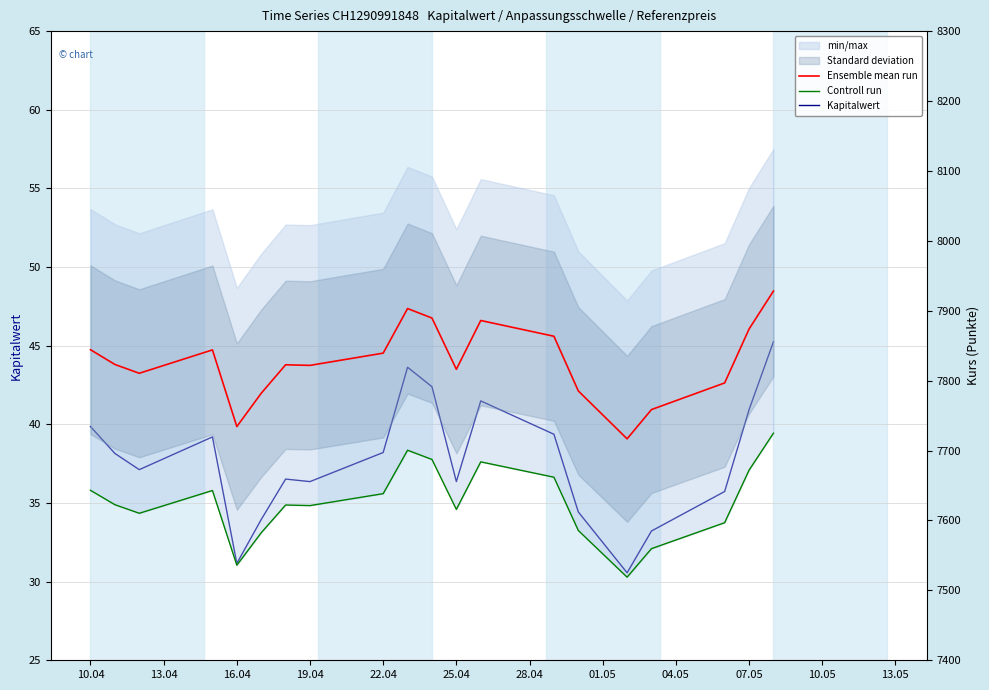

What are all the series names shown in the legend?

Kapitalwert, Ensemble mean run, Controll run